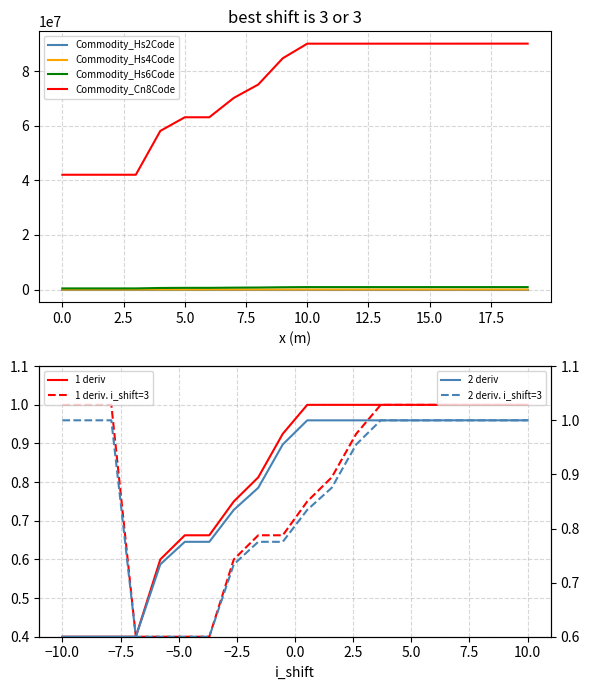

True or false: Commodity_Cn8Code and Commodity_Hs2Code intersect in this chart.

False